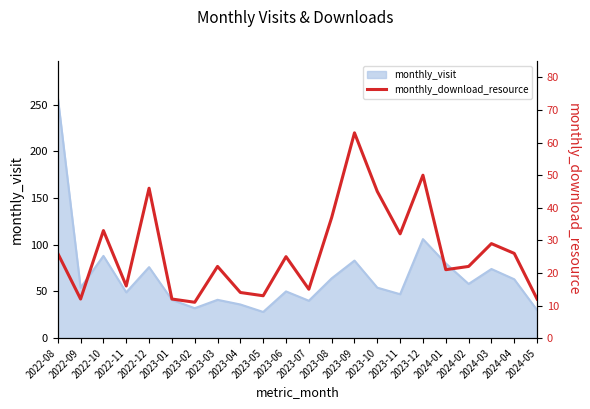

Reading left to right, what are all the values shown in this chart?

2022-08=26	2022-09=12	2022-10=33	2022-11=16	2022-12=46	2023-01=12	2023-02=11	2023-03=22	2023-04=14	2023-05=13	2023-06=25	2023-07=15	2023-08=37	2023-09=63	2023-10=45	2023-11=32	2023-12=50	2024-01=21	2024-02=22	2024-03=29	2024-04=26	2024-05=12